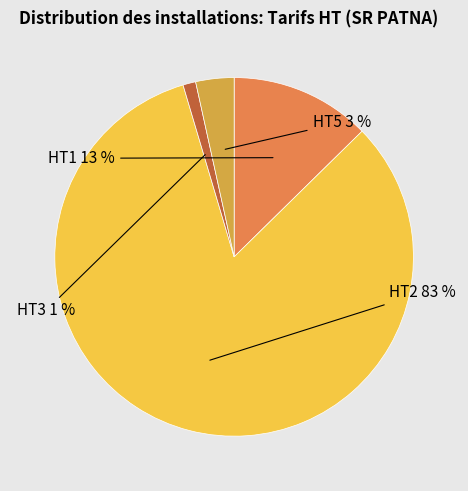

The HT1 slice represents 19% of the pie. True or false?

False